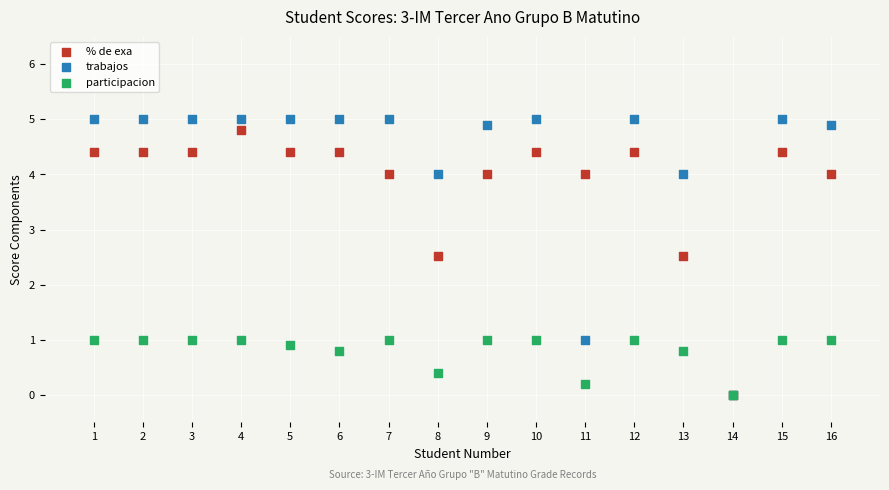

Which series reaches the maximum Y coordinate?

trabajos